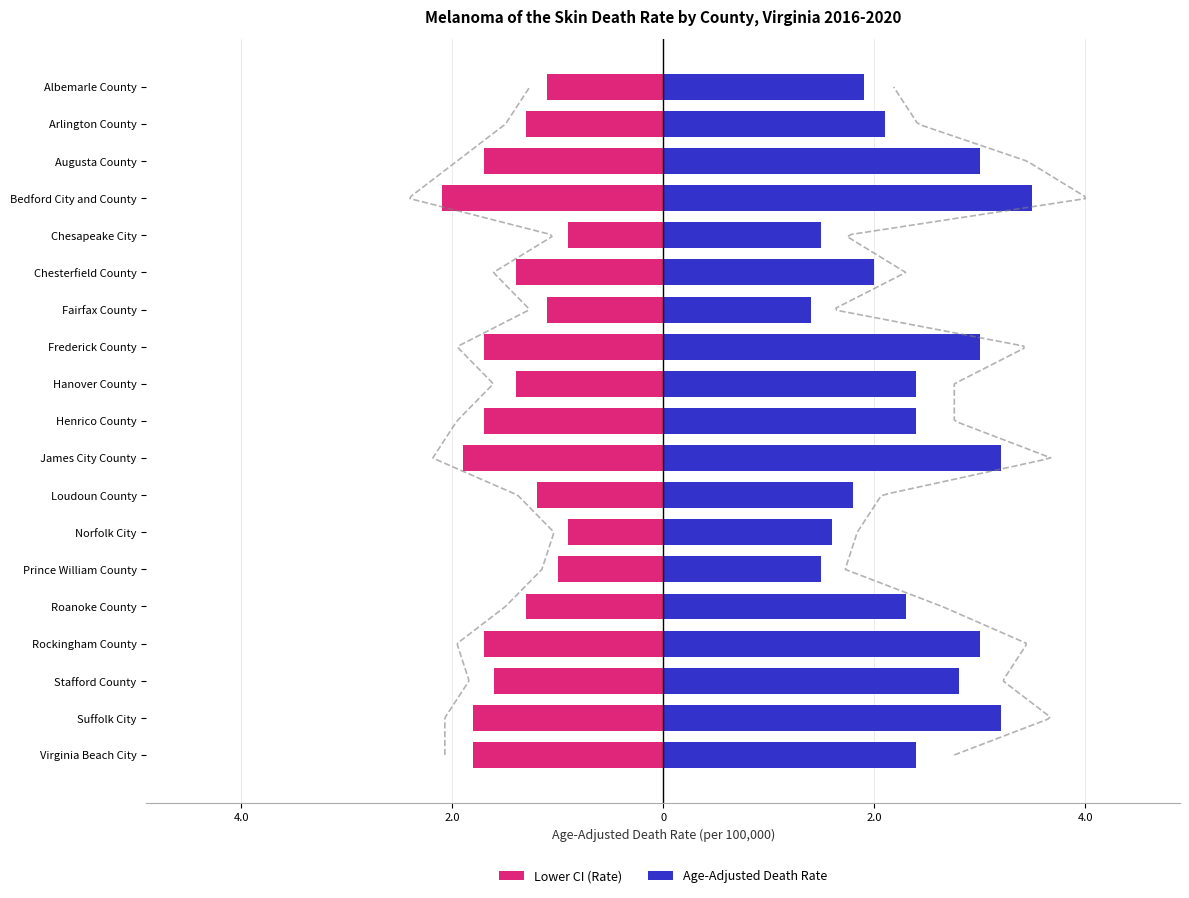

How many groups of bars are there?

19